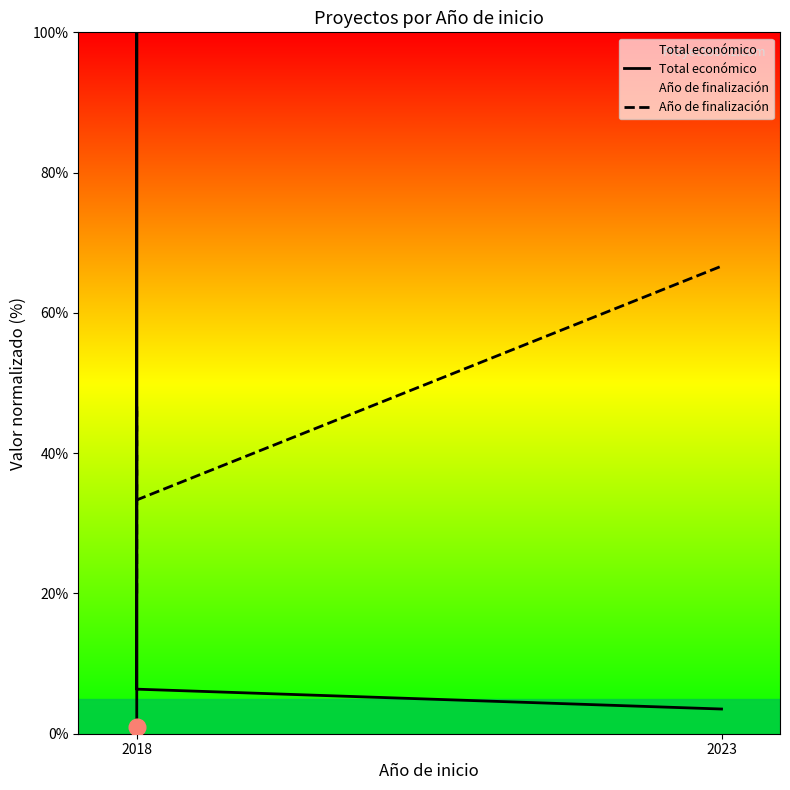

What is the sum of the Total económico values at 2023 and 2018?

9.9